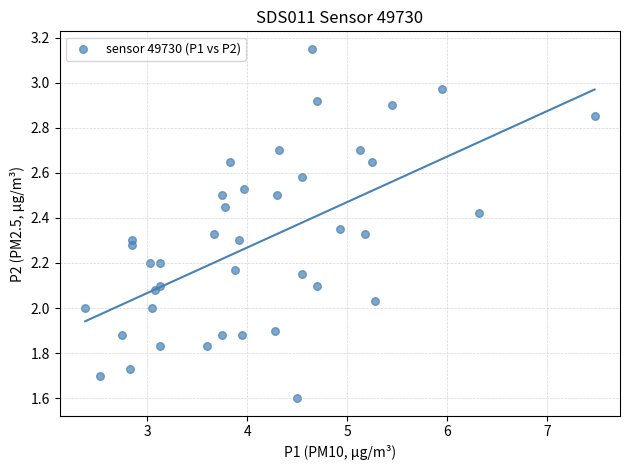

What is the range of X values (max minus min)?

5.1